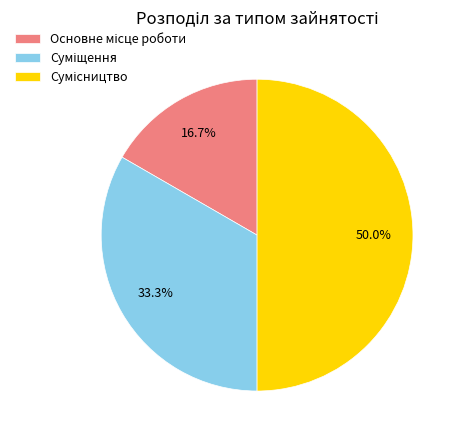

Which slice is the largest?

Сумісництво